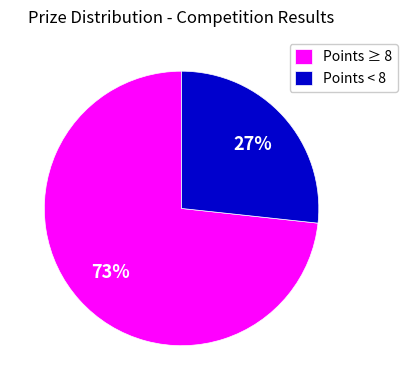

Rank the categories by value from highest to lowest.

Points ≥ 8, Points < 8